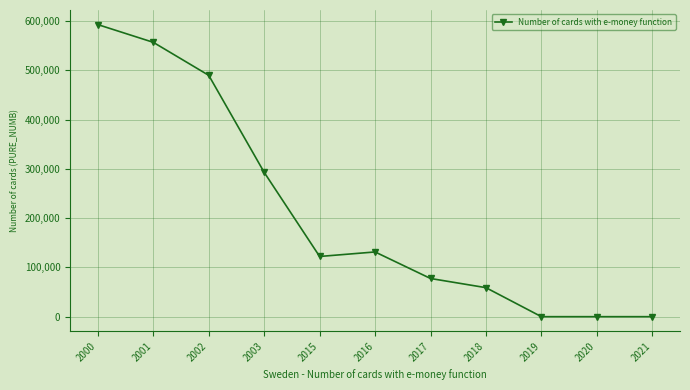

What is the sum of all values?

2323086